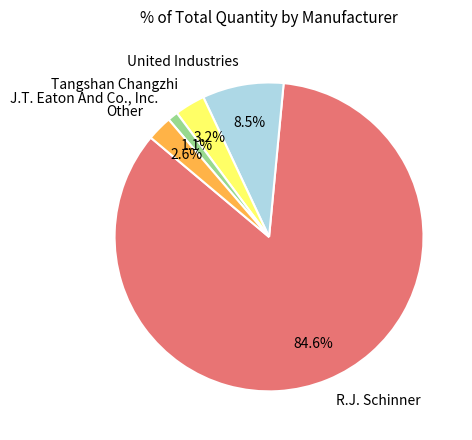

Which slice is the smallest?

J.T. Eaton And Co., Inc.